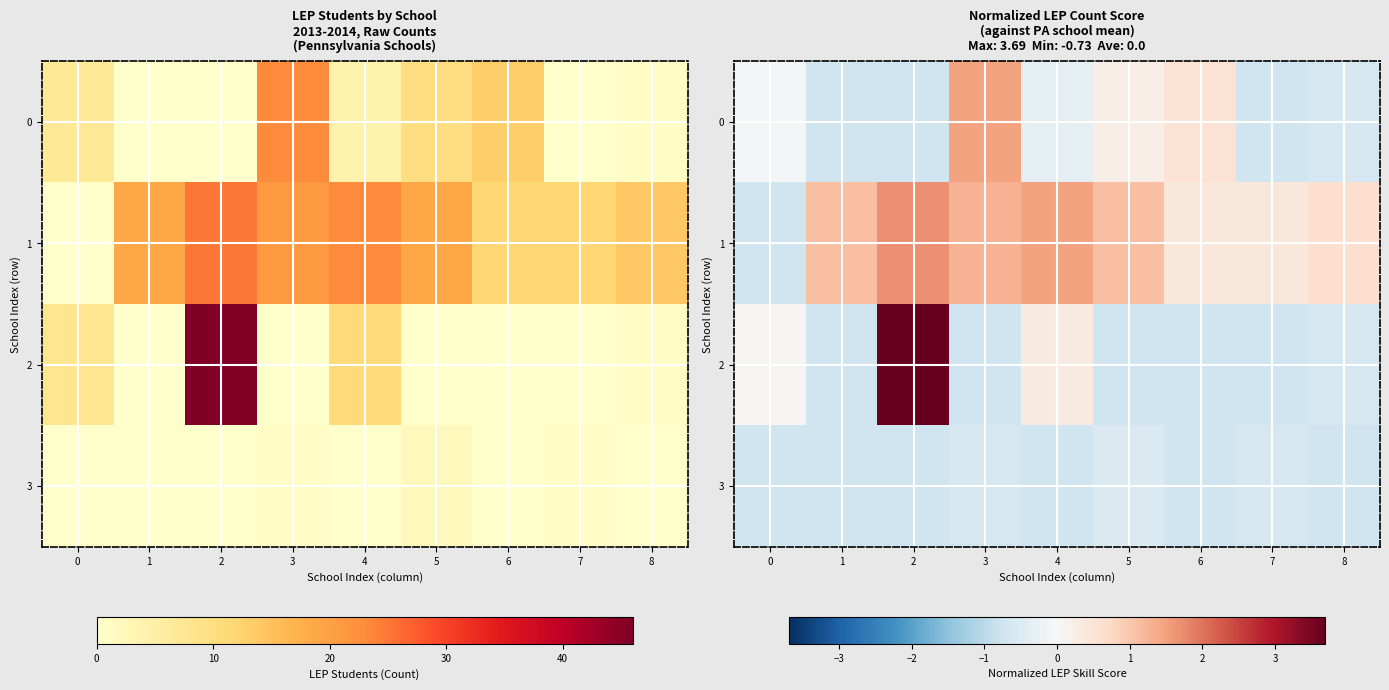

What is the difference between the 1 values at 0 and 4?

2.2